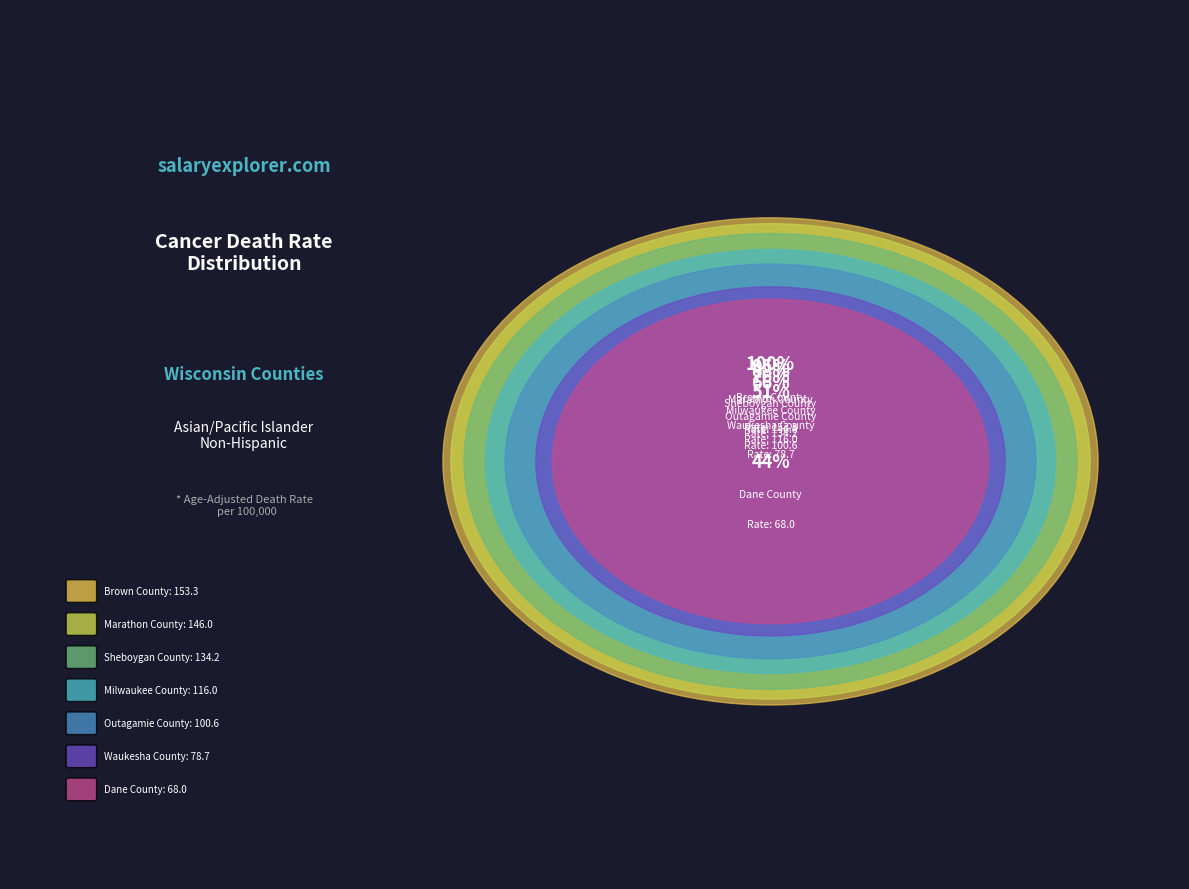

The Outagamie County slice represents 19% of the pie. True or false?

False